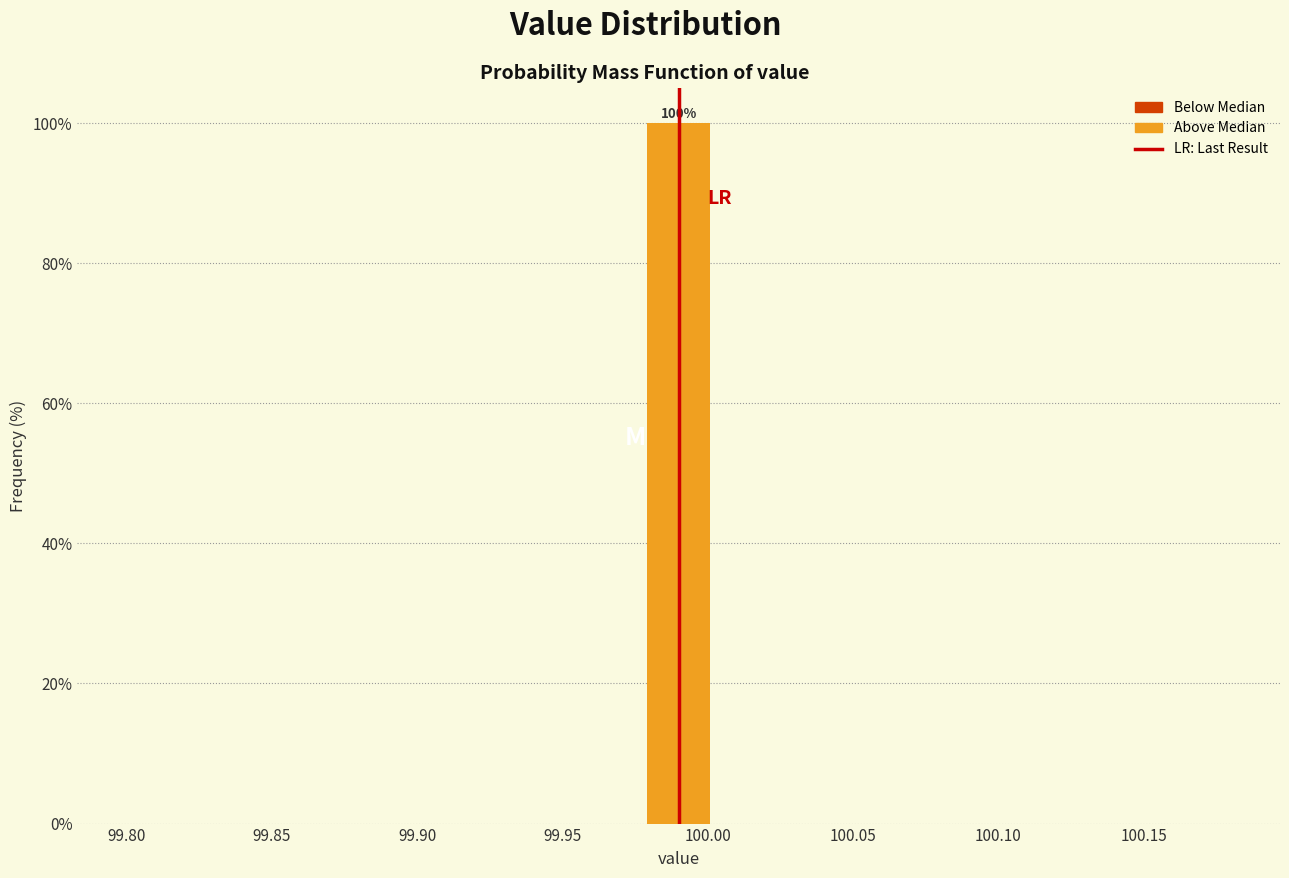

Which range on the x-axis has the tallest bar?

99.975 to 100.005